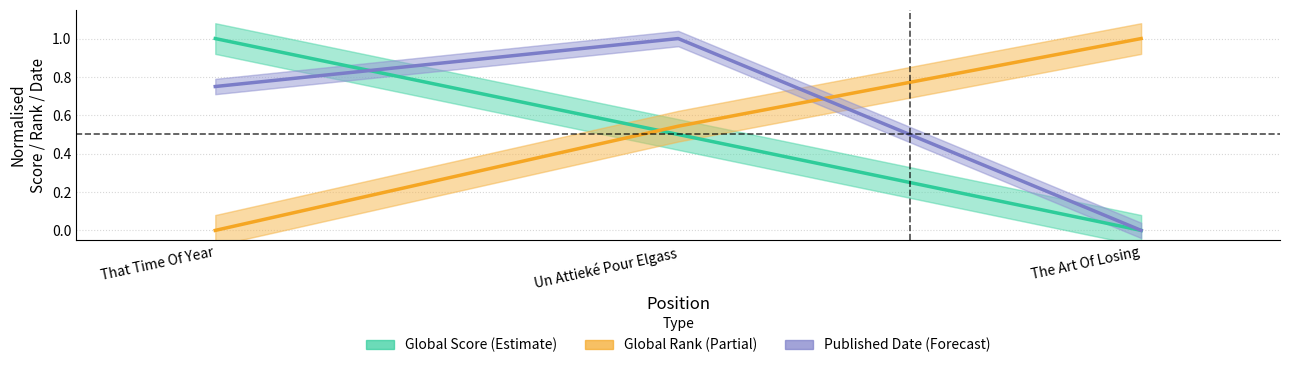

What is the difference between the maximum and minimum values in the Global Score (Estimate) series?

1.0